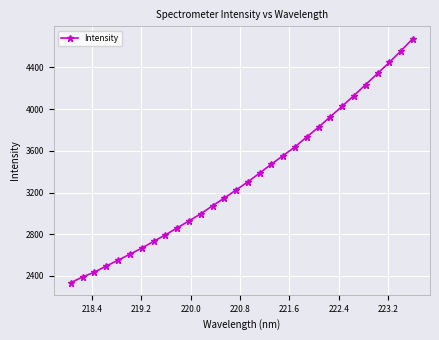

What is the average value?

3350.3